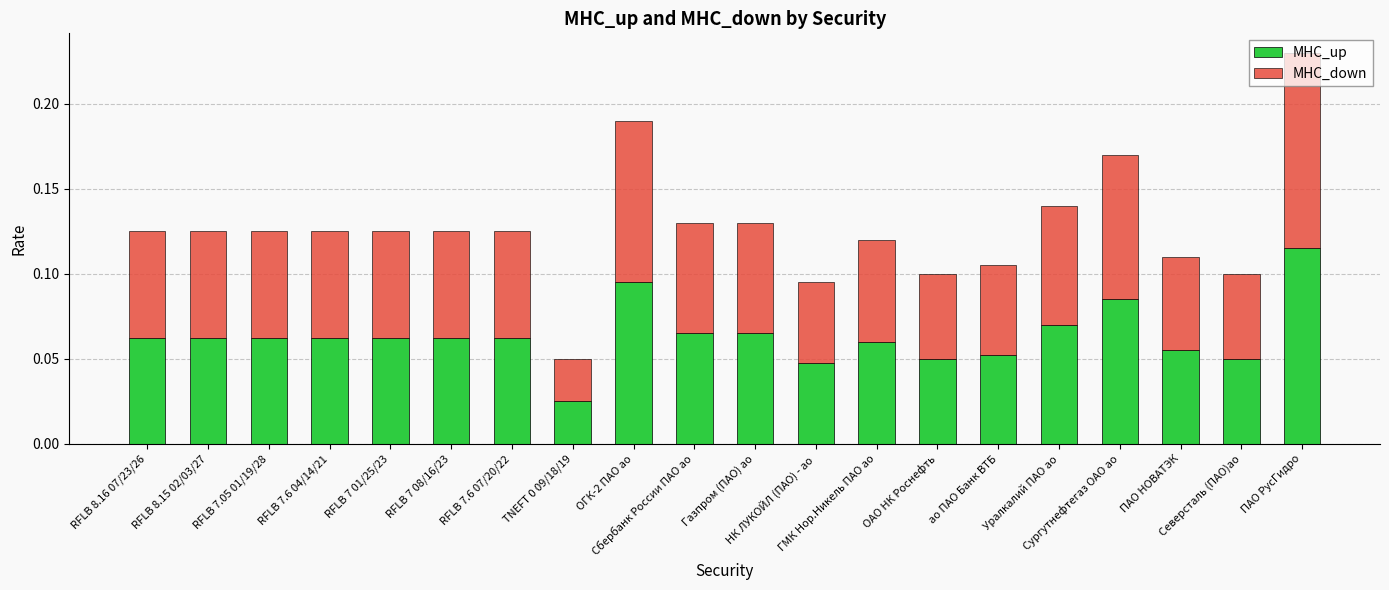

Count the MHC_up values in the range 0 to 1.

20